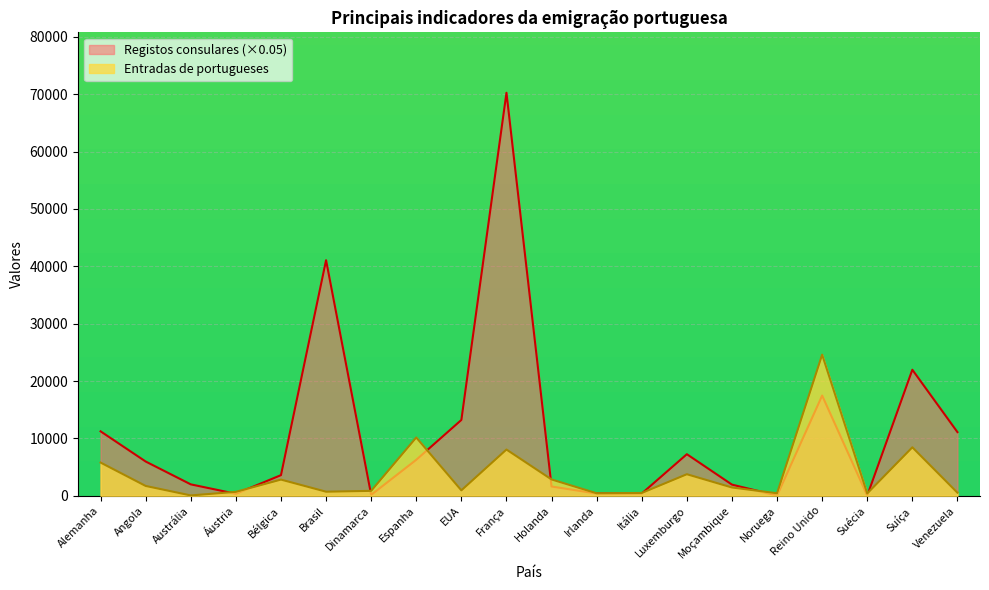

What is the difference between the maximum and minimum values in the Entradas de portugueses series?

24538.0